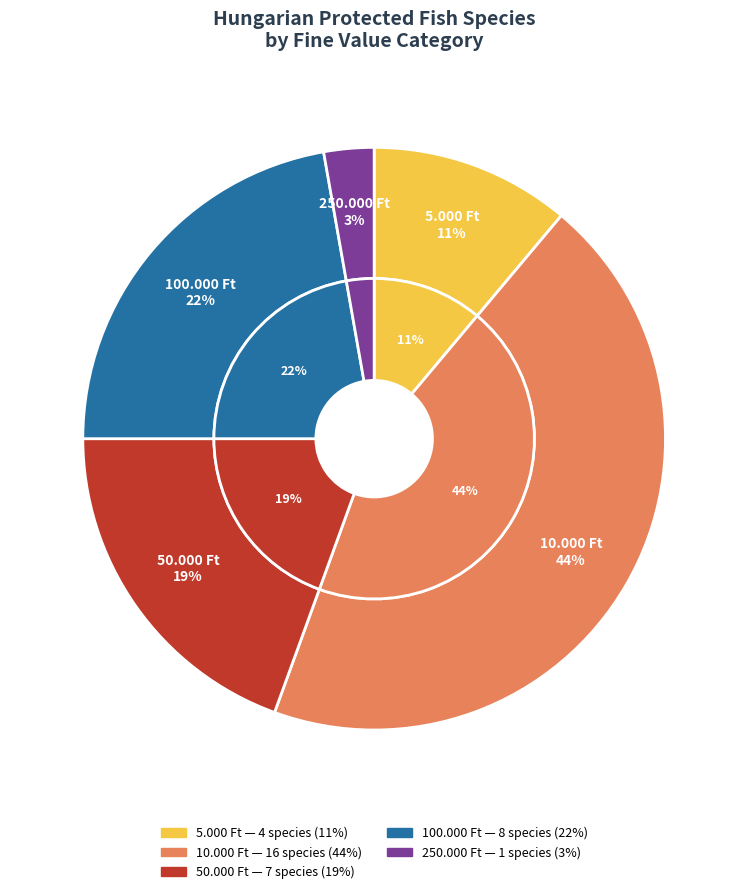

To the nearest percent, what is the difference between the 10.000 Ft and 100.000 Ft slice percentages?

22%